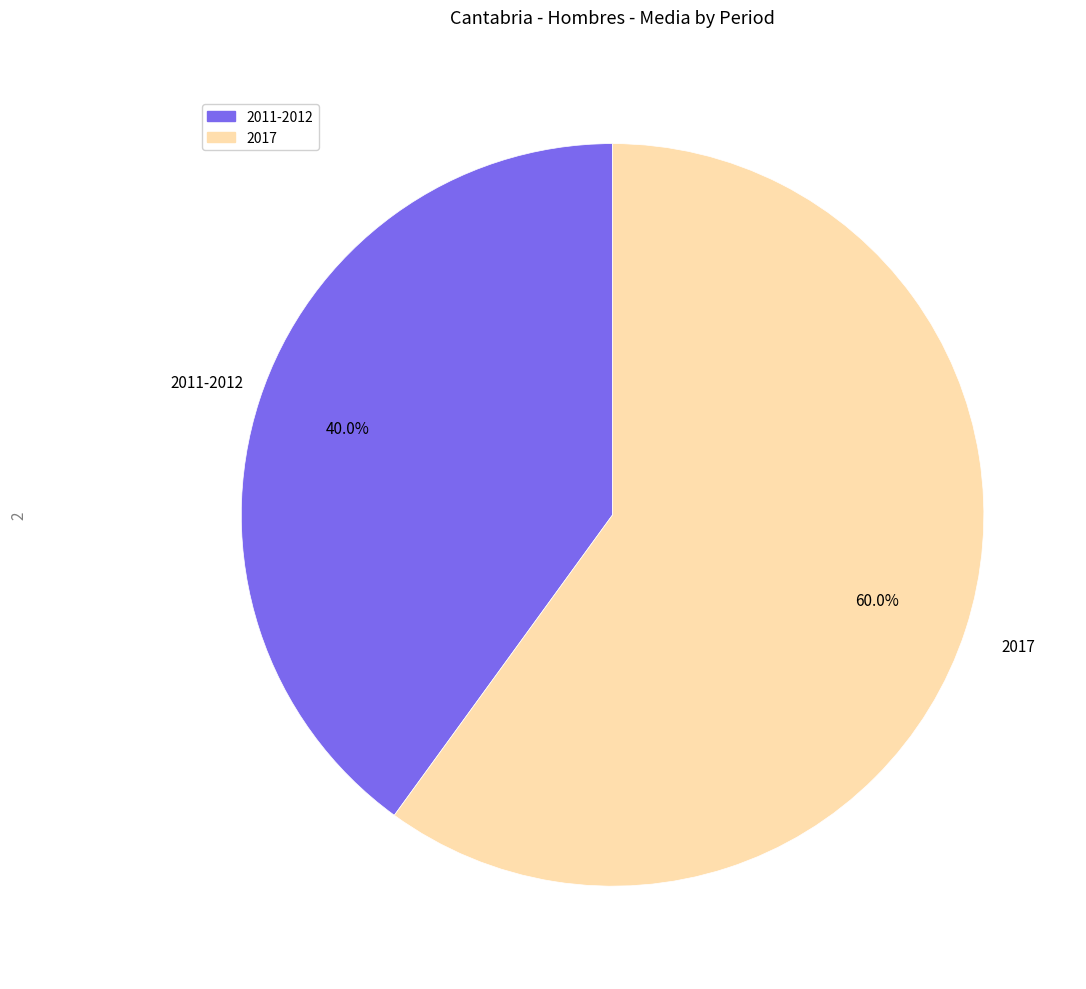

What percentage is the 2011-2012 slice, to the nearest percent?

40%